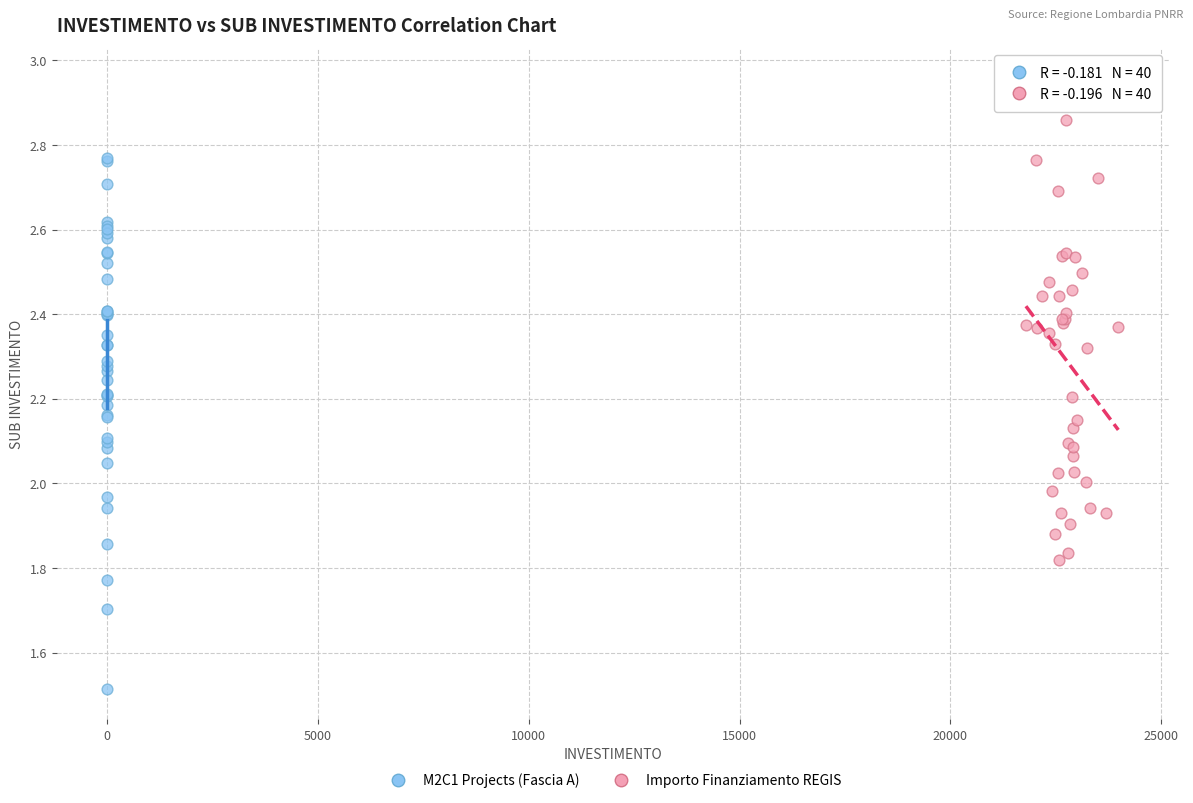

Which series reaches the minimum Y coordinate?

M2C1 Projects (Fascia A)